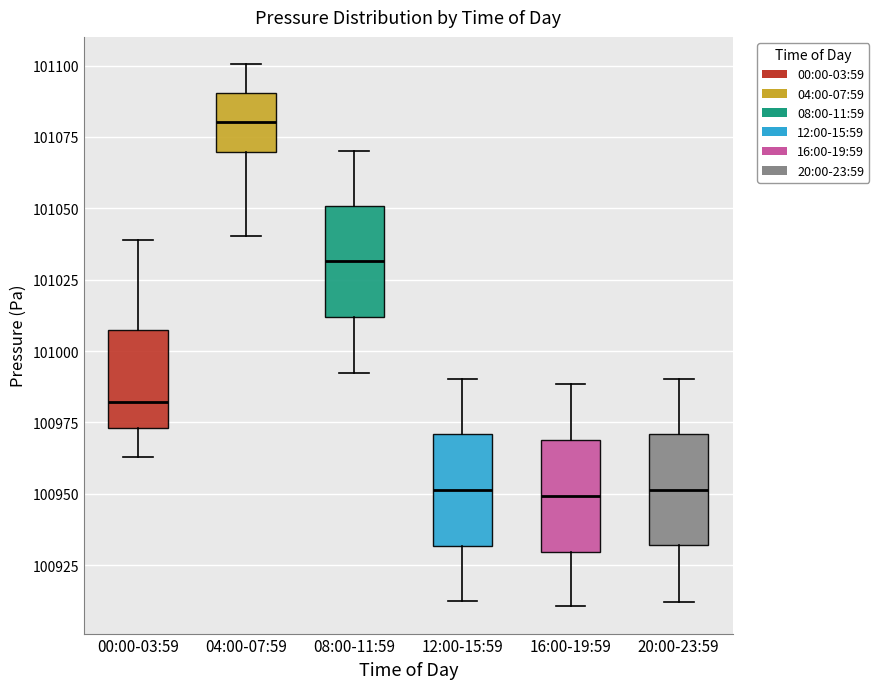

Reading left to right, transcribe this box plot: for each box, give where its median line is, the range the box spans, and where its two whiskers end, as read against the y-axis. The values are not printed on the chart, so give them approximately, as read against the axis.

00:00-03:59: median 100980, box 100975 to 101005, whiskers 100965 to 101040
04:00-07:59: median 101080, box 101070 to 101090, whiskers 101040 to 101100
08:00-11:59: median 101030, box 101010 to 101050, whiskers 100990 to 101070
12:00-15:59: median 100950, box 100930 to 100970, whiskers 100910 to 100990
16:00-19:59: median 100950, box 100930 to 100970, whiskers 100910 to 100990
20:00-23:59: median 100950, box 100930 to 100970, whiskers 100910 to 100990